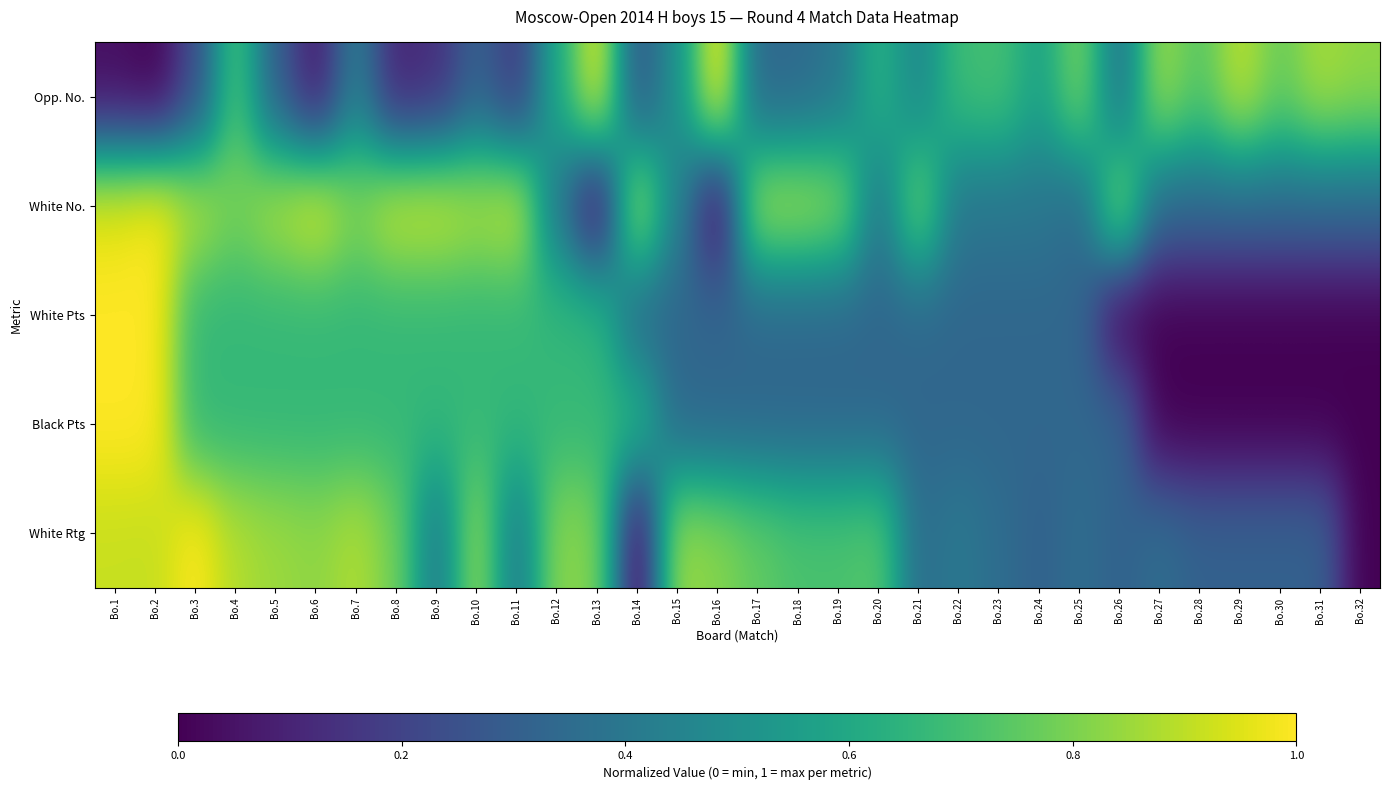

Reading right to left, what are all the values shown in this chart?

Opp. No.: Bo.32=0.8	Bo.31=0.9	Bo.30=0.8	Bo.29=0.9	Bo.28=0.7	Bo.27=0.9	Bo.26=0.4	Bo.25=0.8	Bo.24=0.6	Bo.23=0.7	Bo.22=0.7	Bo.21=0.5	Bo.20=0.6	Bo.19=0.4	Bo.18=0.3	Bo.17=0.3	Bo.16=1.0	Bo.15=0.5	Bo.14=0.3	Bo.13=1.0	Bo.12=0.6	Bo.11=0.2	Bo.10=0.3	Bo.9=0.1	Bo.8=0.1	Bo.7=0.4	Bo.6=0.1	Bo.5=0.3	Bo.4=0.7	Bo.3=0.2	Bo.2=0.0	Bo.1=0.0
White No.: Bo.32=0.3	Bo.31=0.3	Bo.30=0.3	Bo.29=0.3	Bo.28=0.3	Bo.27=0.3	Bo.26=0.8	Bo.25=0.3	Bo.24=0.4	Bo.23=0.4	Bo.22=0.4	Bo.21=0.8	Bo.20=0.4	Bo.19=0.8	Bo.18=0.9	Bo.17=0.9	Bo.16=0.0	Bo.15=0.4	Bo.14=0.9	Bo.13=0.0	Bo.12=0.4	Bo.11=0.9	Bo.10=0.9	Bo.9=0.9	Bo.8=0.9	Bo.7=0.8	Bo.6=1.0	Bo.5=0.9	Bo.4=0.8	Bo.3=0.9	Bo.2=1.0	Bo.1=1.0
White Pts: Bo.32=0.0	Bo.31=0.0	Bo.30=0.0	Bo.29=0.0	Bo.28=0.0	Bo.27=0.0	Bo.26=0.0	Bo.25=0.3	Bo.24=0.3	Bo.23=0.3	Bo.22=0.3	Bo.21=0.3	Bo.20=0.3	Bo.19=0.3	Bo.18=0.3	Bo.17=0.3	Bo.16=0.3	Bo.15=0.3	Bo.14=0.3	Bo.13=0.7	Bo.12=0.7	Bo.11=0.7	Bo.10=0.7	Bo.9=0.7	Bo.8=0.7	Bo.7=0.7	Bo.6=0.7	Bo.5=0.7	Bo.4=0.7	Bo.3=0.7	Bo.2=1.0	Bo.1=1.0
Black Pts: Bo.32=0.0	Bo.31=0.0	Bo.30=0.0	Bo.29=0.0	Bo.28=0.0	Bo.27=0.0	Bo.26=0.3	Bo.25=0.3	Bo.24=0.3	Bo.23=0.3	Bo.22=0.3	Bo.21=0.3	Bo.20=0.3	Bo.19=0.3	Bo.18=0.3	Bo.17=0.3	Bo.16=0.3	Bo.15=0.3	Bo.14=0.7	Bo.13=0.7	Bo.12=0.7	Bo.11=0.7	Bo.10=0.7	Bo.9=0.7	Bo.8=0.7	Bo.7=0.7	Bo.6=0.7	Bo.5=0.7	Bo.4=0.7	Bo.3=0.7	Bo.2=1.0	Bo.1=1.0
White Rtg: Bo.32=0.0	Bo.31=0.3	Bo.30=0.3	Bo.29=0.3	Bo.28=0.3	Bo.27=0.4	Bo.26=0.3	Bo.25=0.4	Bo.24=0.3	Bo.23=0.4	Bo.22=0.4	Bo.21=0.4	Bo.20=0.7	Bo.19=0.7	Bo.18=0.7	Bo.17=0.8	Bo.16=0.8	Bo.15=0.9	Bo.14=0.0	Bo.13=0.8	Bo.12=0.8	Bo.11=0.4	Bo.10=0.8	Bo.9=0.4	Bo.8=0.8	Bo.7=0.9	Bo.6=0.8	Bo.5=0.9	Bo.4=0.9	Bo.3=1.0	Bo.2=0.9	Bo.1=0.9